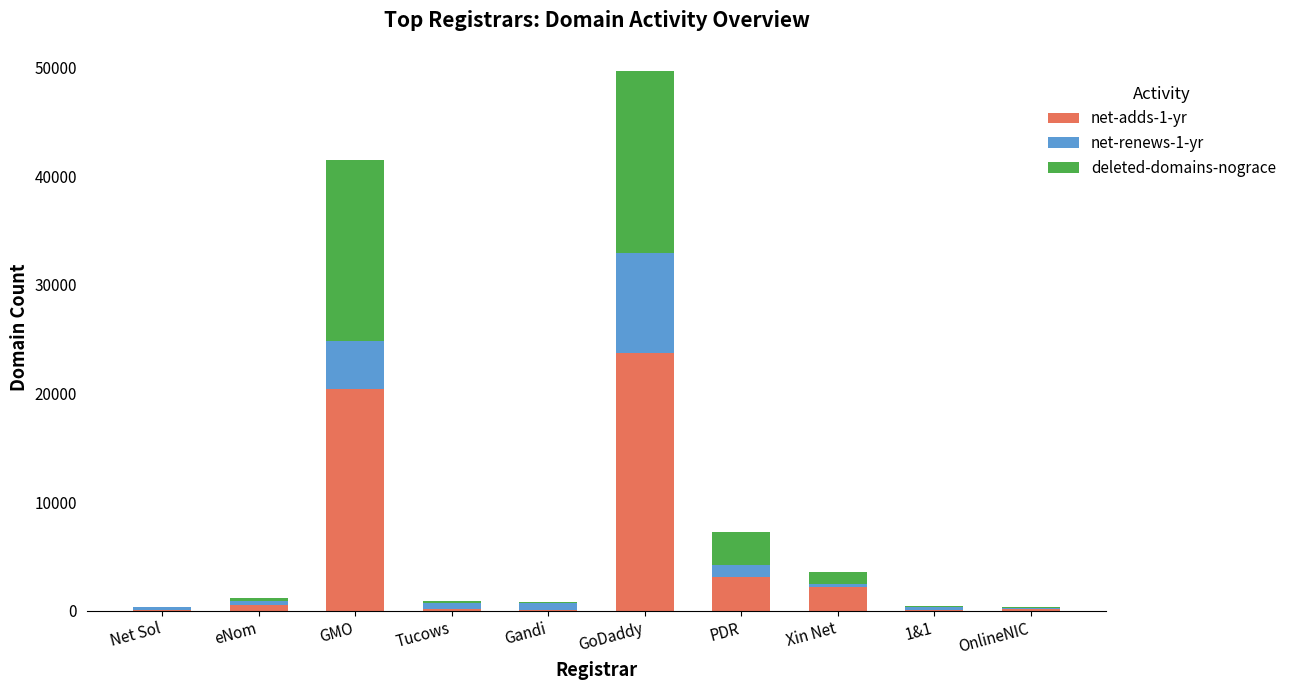

At which category is the sum across all series the highest?

GoDaddy